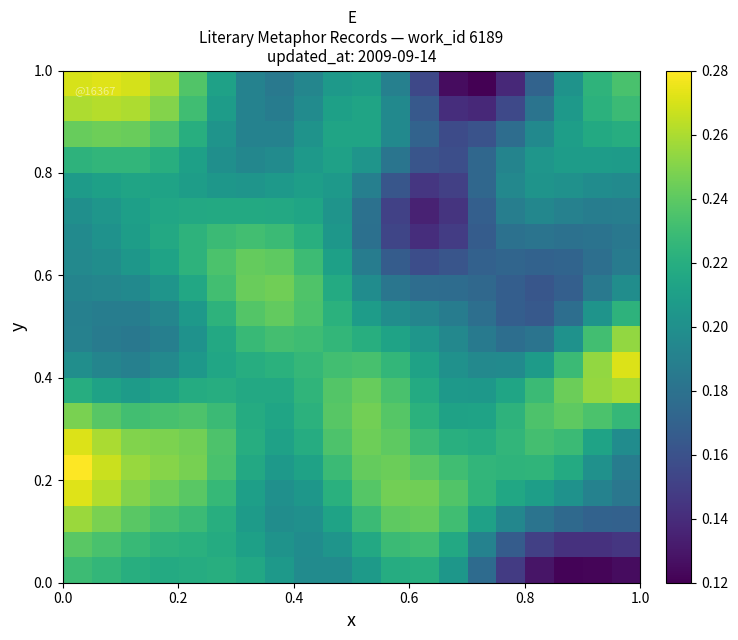

At how many categories does at least one series exceed 0?

20